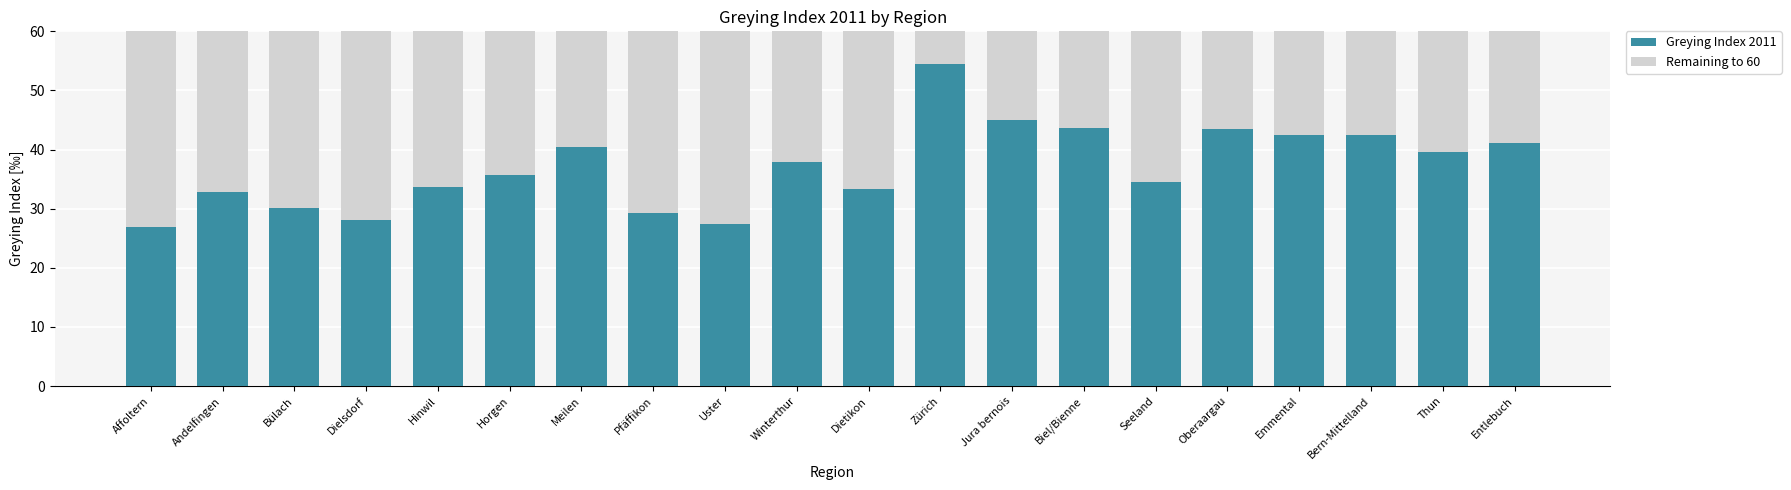

The Greying Index 2011 series shows 47.5 at Hinwil. True or false?

False